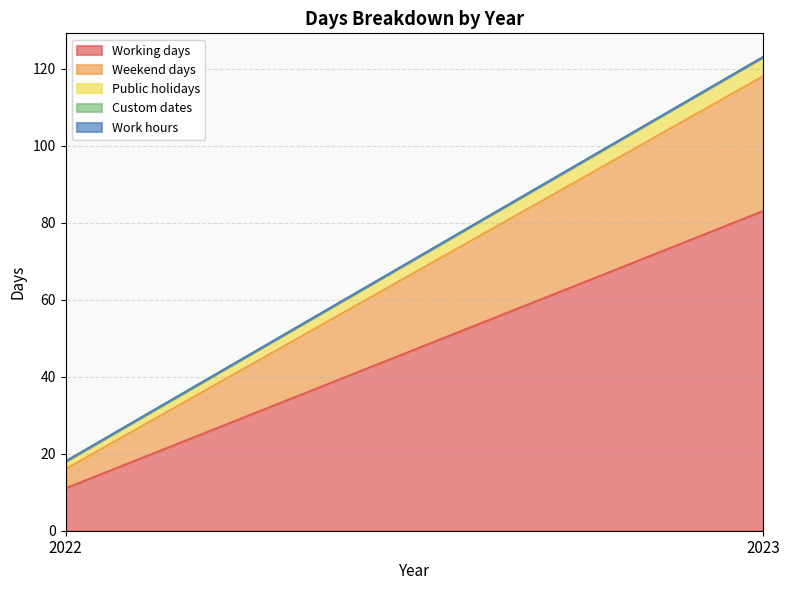

Count the Working days values in the range 11 to 83.

2